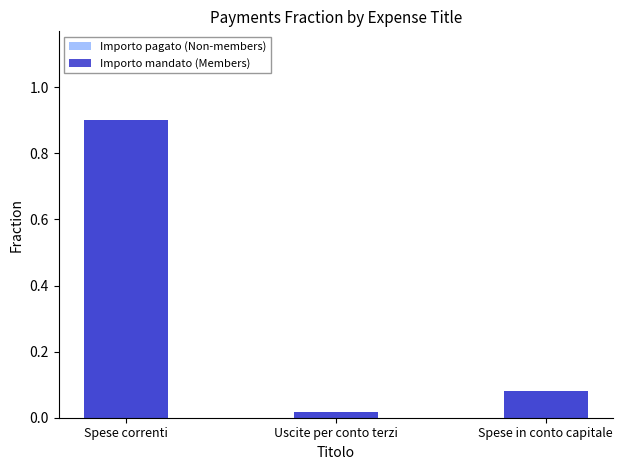

The value of Importo pagato (Spese correnti/Uscite/Conto capitale) at Spese correnti is 1.2. True or false?

False